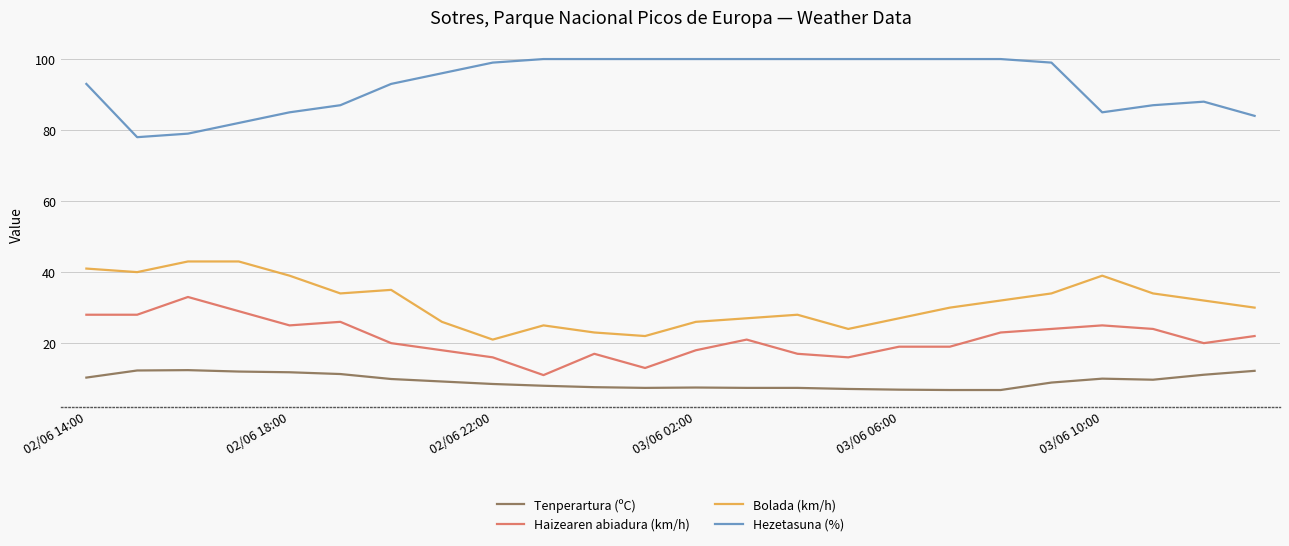

True or false: Tenperartura (ºC) and Bolada (km/h) intersect in this chart.

False